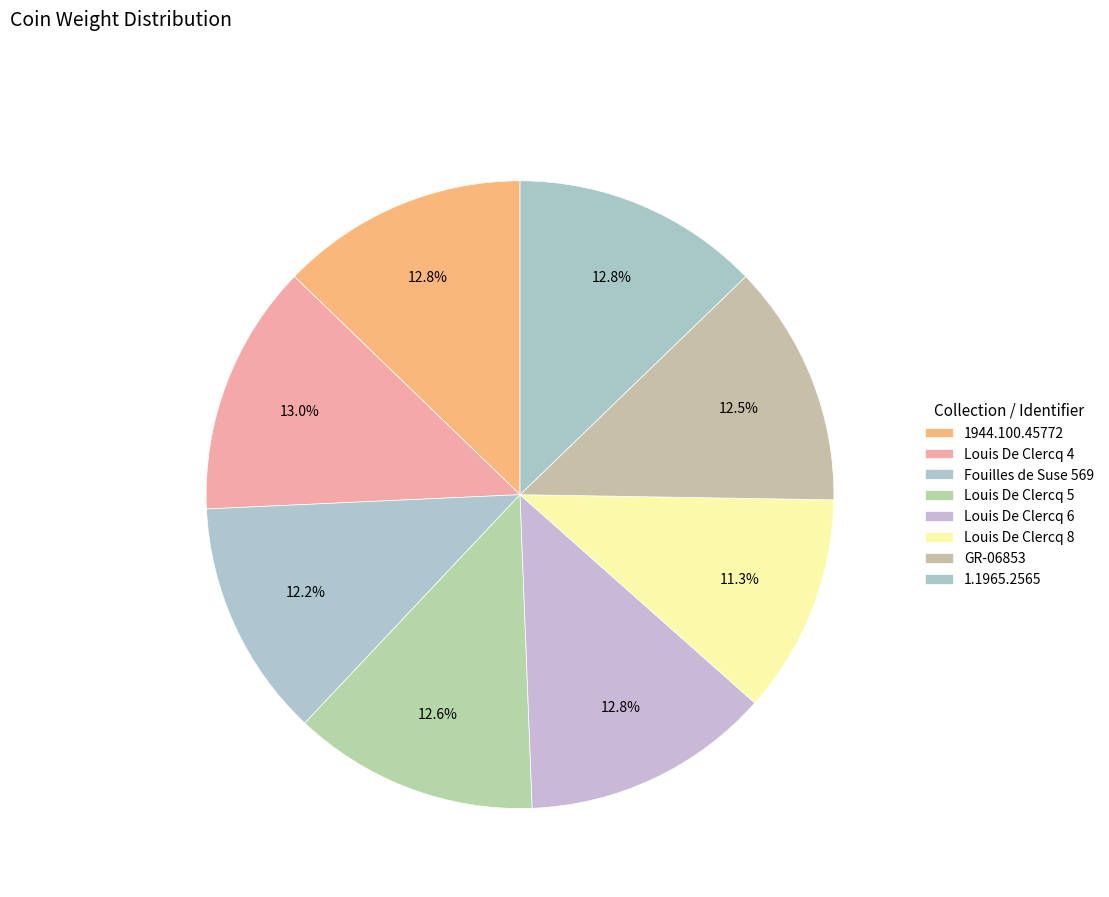

How many segments does this pie chart have?

8